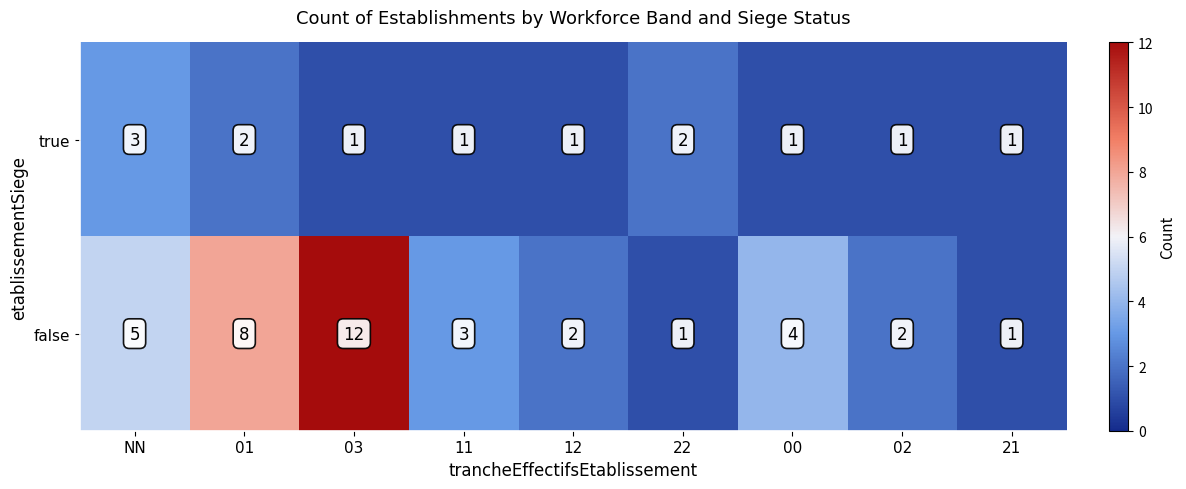

What is the sum of all true values?

13